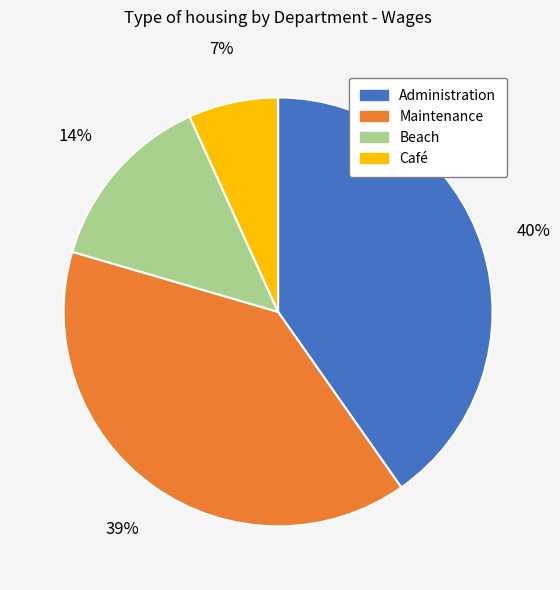

To the nearest percent, what is the difference between the Administration and Café slice percentages?

33%